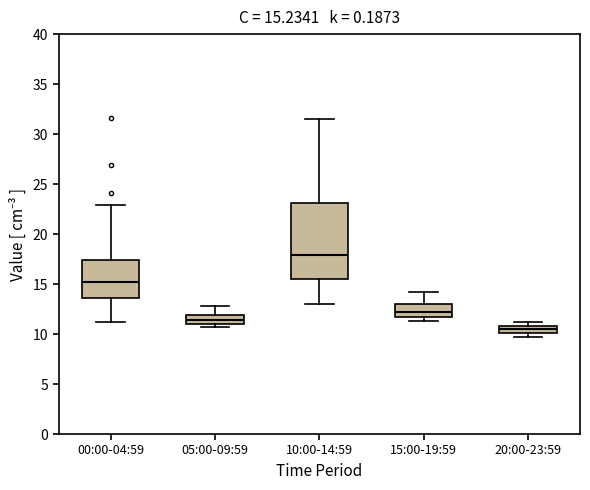

Which box is the tallest, from its lower edge to its upper edge?

10:00-14:59